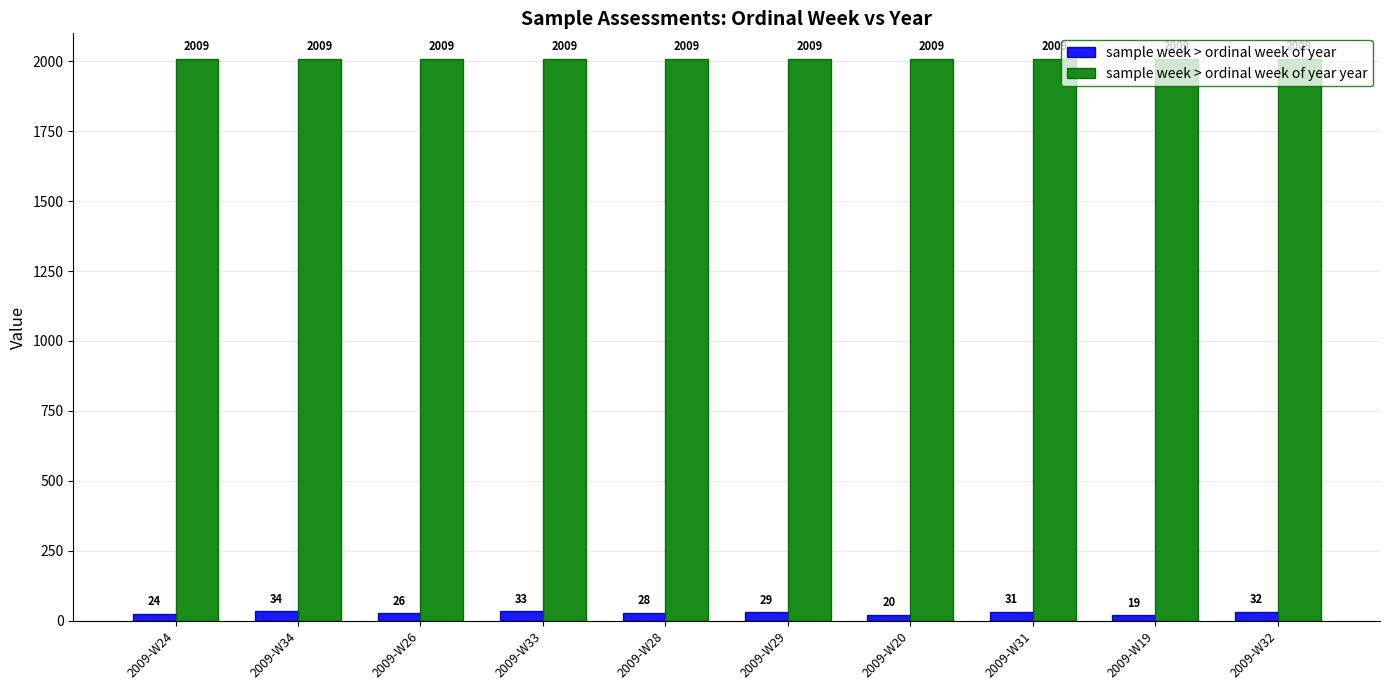

What is the label of the 2nd bar from the right?

2009-W19